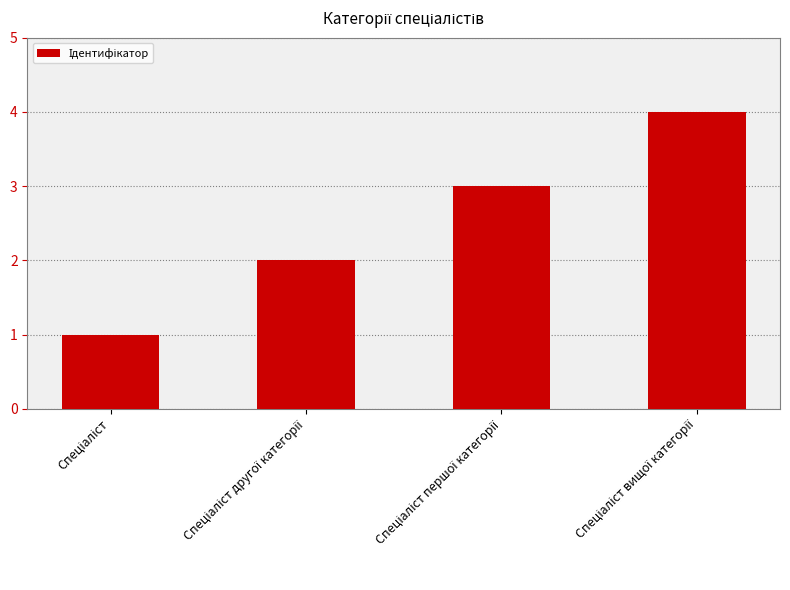

How many values are between 2 and 4?

3